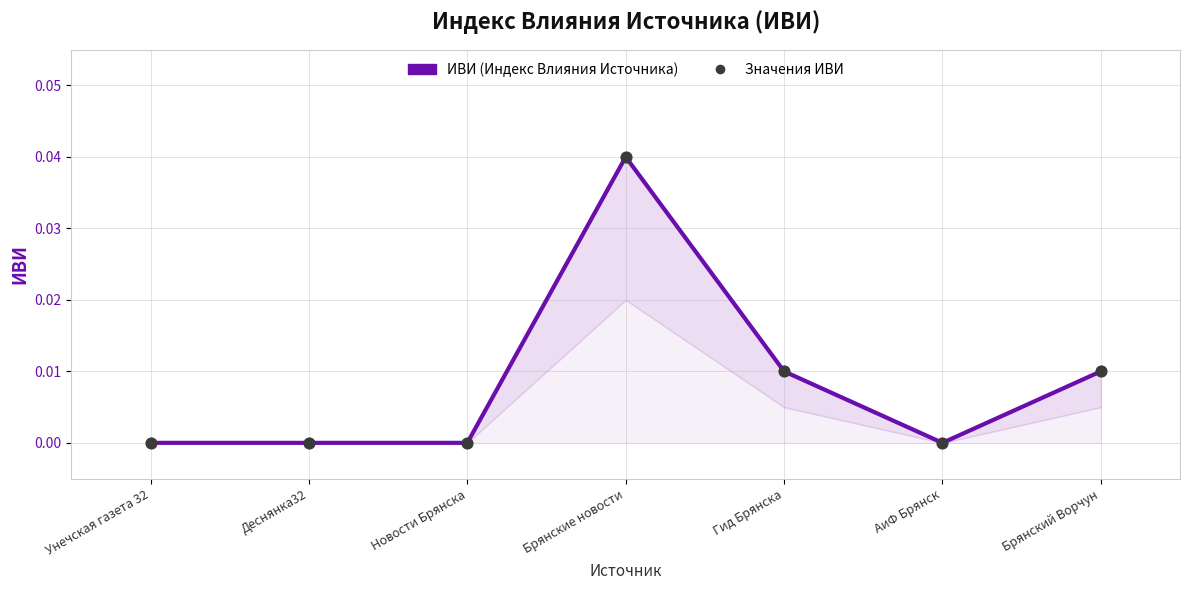

Which series contains the highest Y value?

ИВИ (Индекс Влияния Источника)